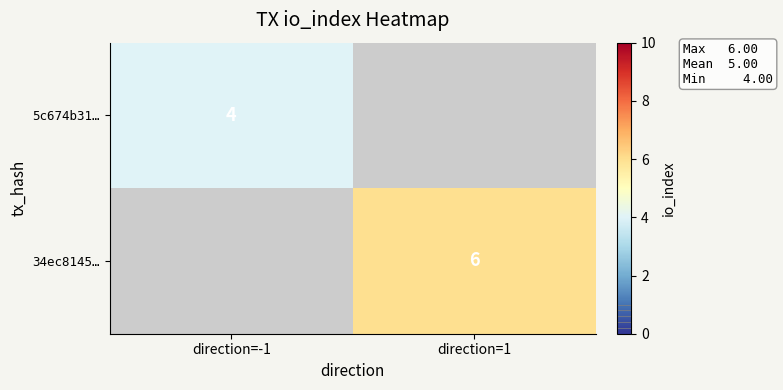

True or false: 5c674b31… has a value of 4 at direction=-1.

True